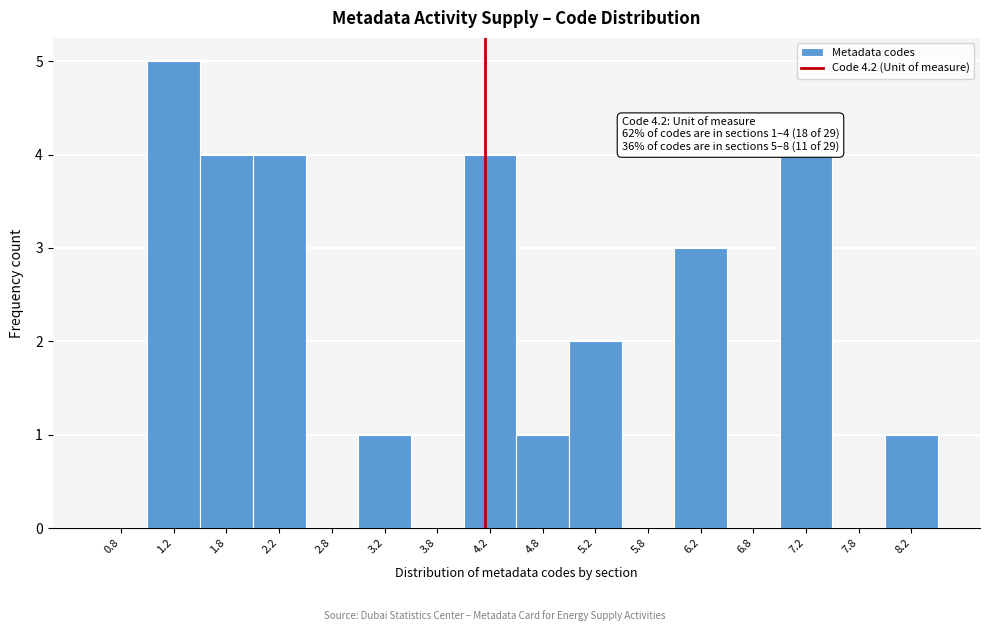

Over which range of the x-axis is the bar tallest?

1.0 to 1.5